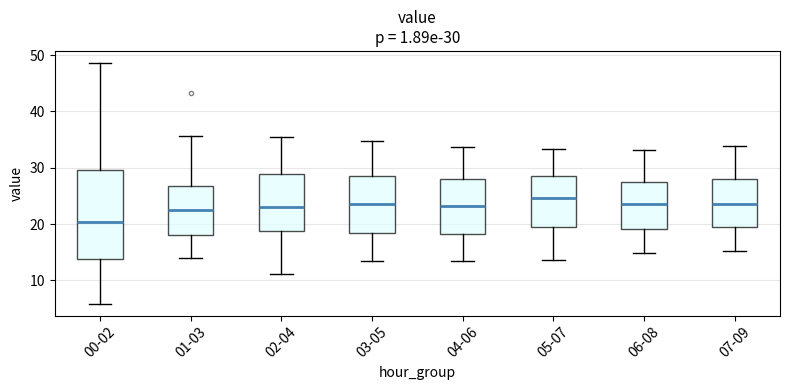

Which box has the lowest median line?

00-02